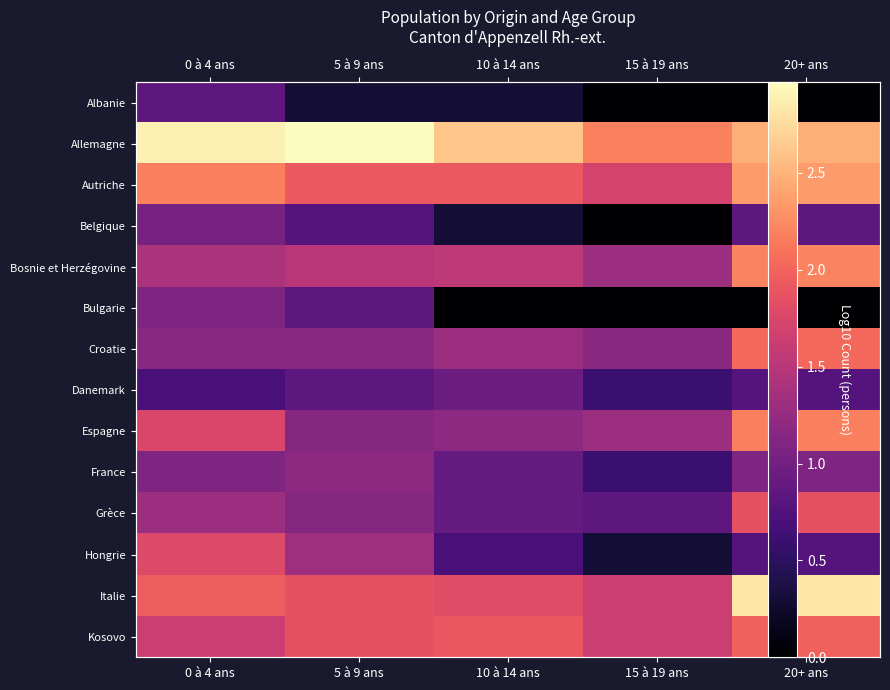

At which category does the chart reach its peak across all series?

5 à 9 ans